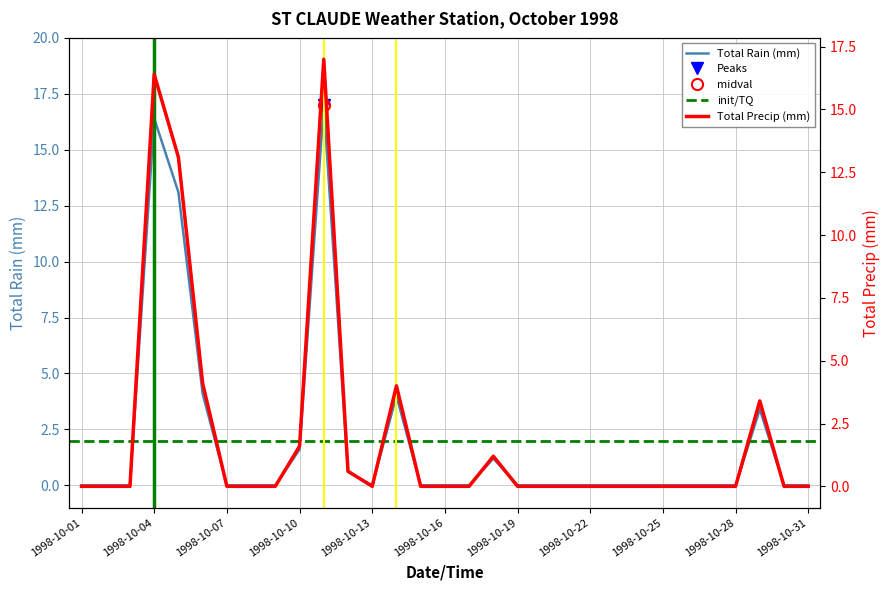

The Total Rain (mm) series shows -8.9 at 1998-10-15. True or false?

False